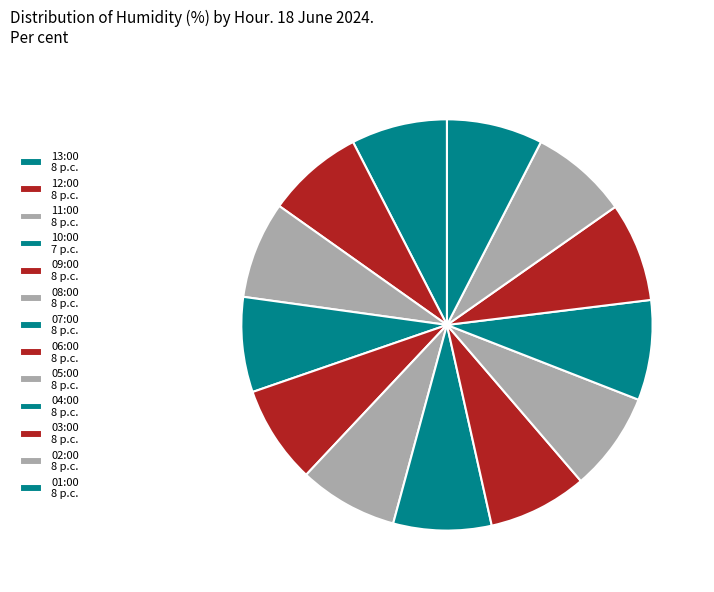

Is 13:00 the majority of the pie?

No